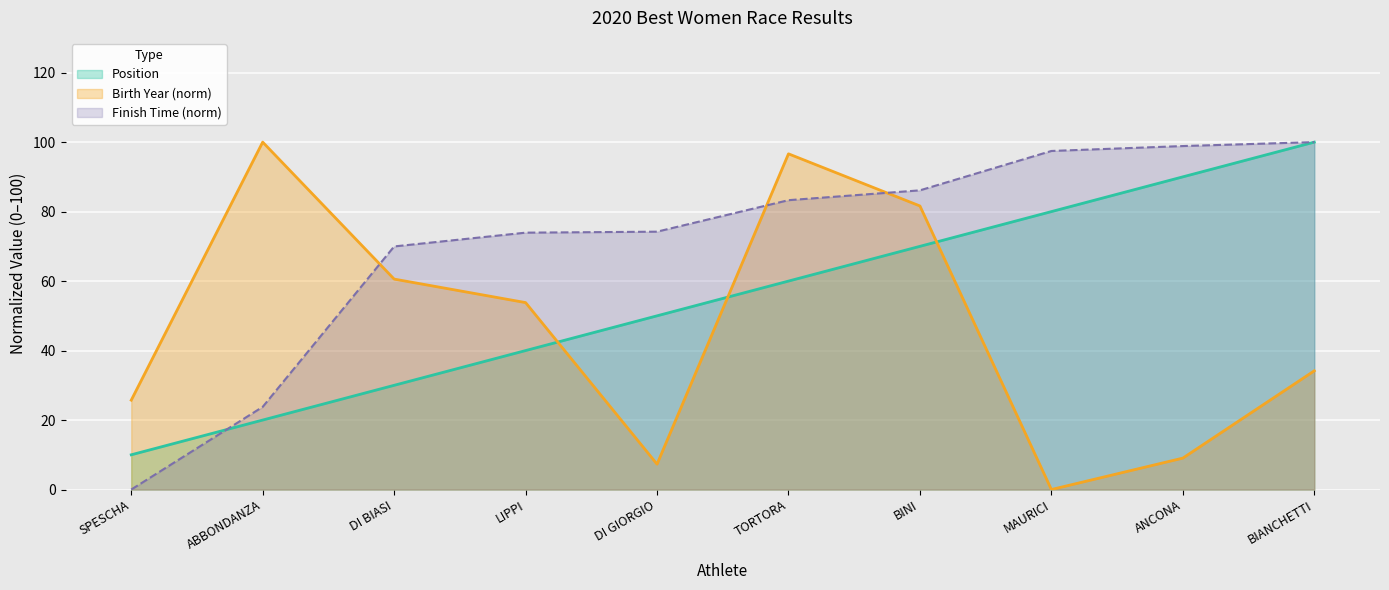

Rank the categories by Birth Year value from highest to lowest.

ABBONDANZA, TORTORA, BINI, DI BIASI, LIPPI, BIANCHETTI, SPESCHA, ANCONA, DI GIORGIO, MAURICI